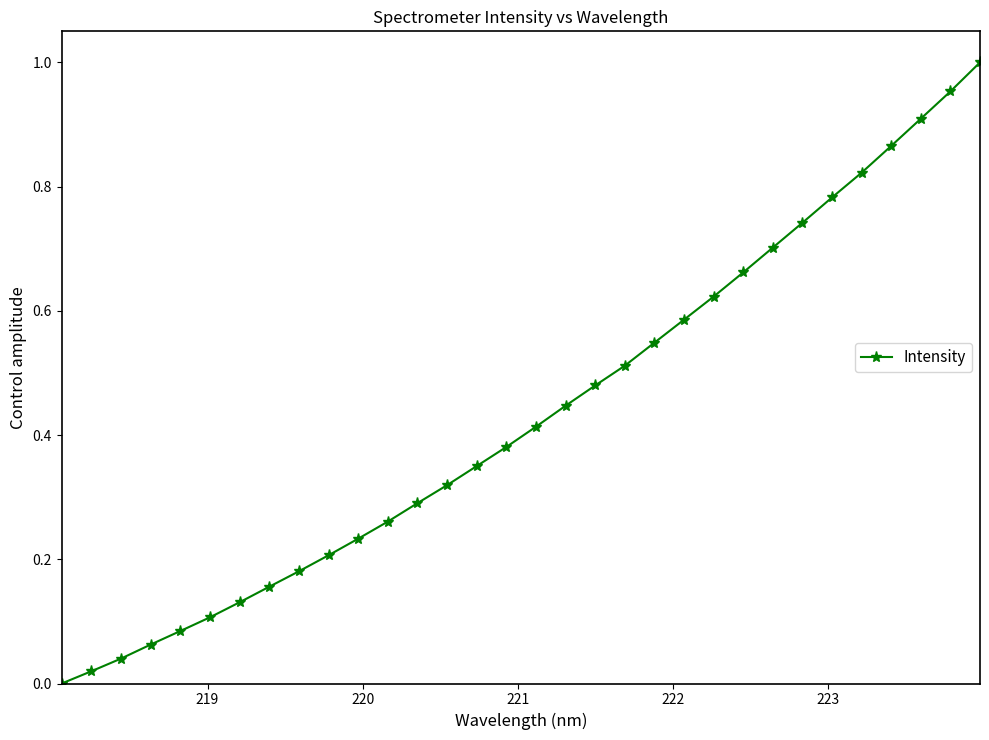

What is the sum of all values?

13.9